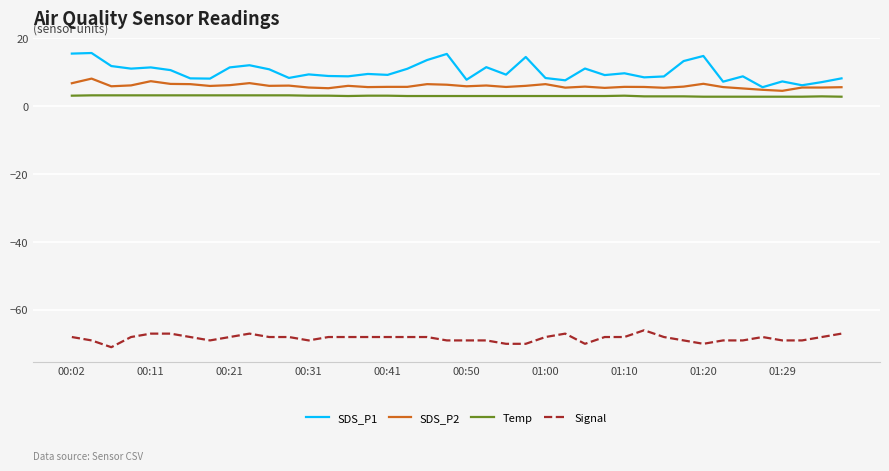

List the series in order of their peak value, lowest first.

Signal, Temp, SDS_P2, SDS_P1